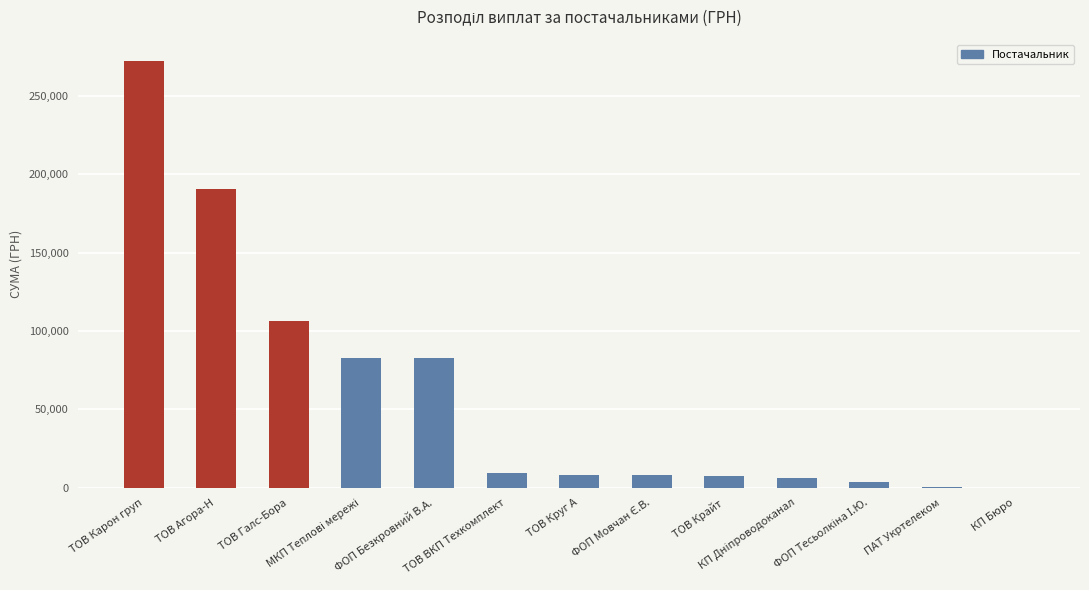

What is the greatest value displayed?

272422.2